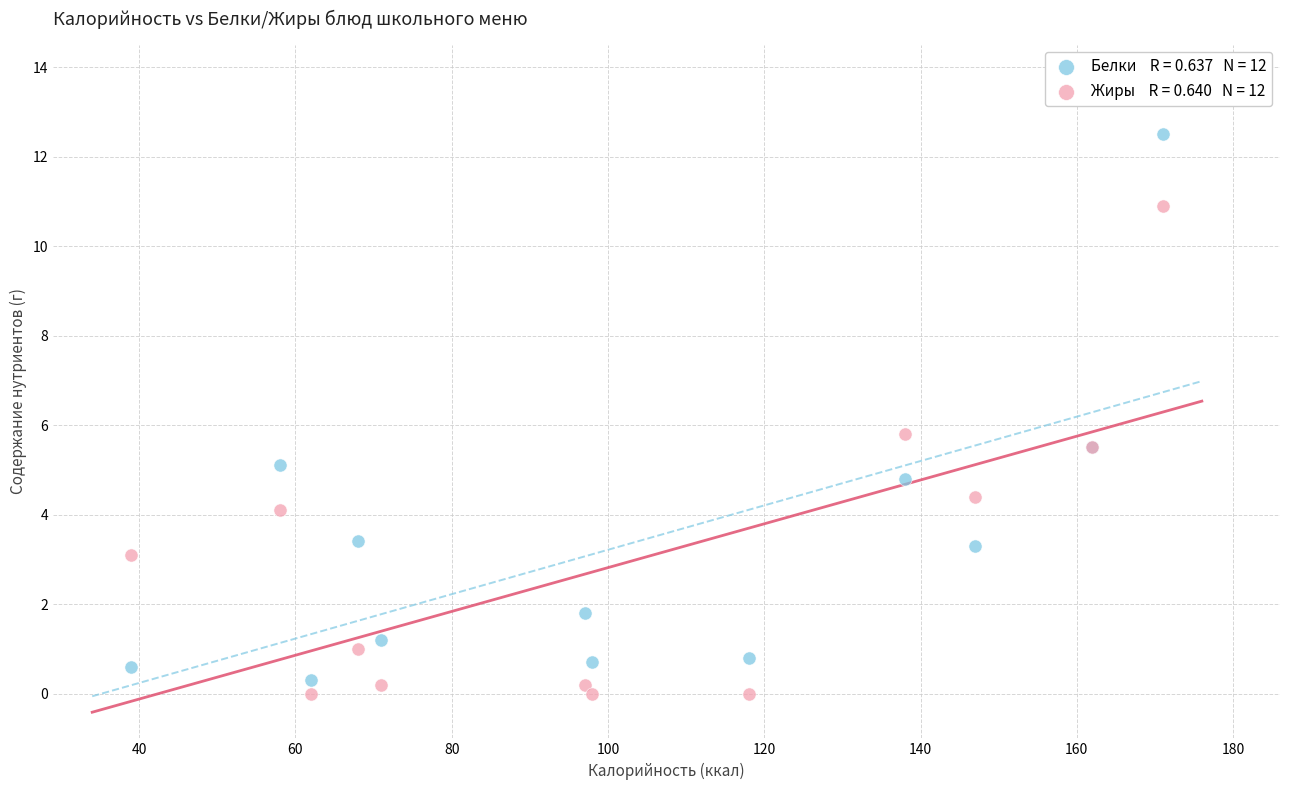

Across all series, what Y value is closest to 6?

5.8